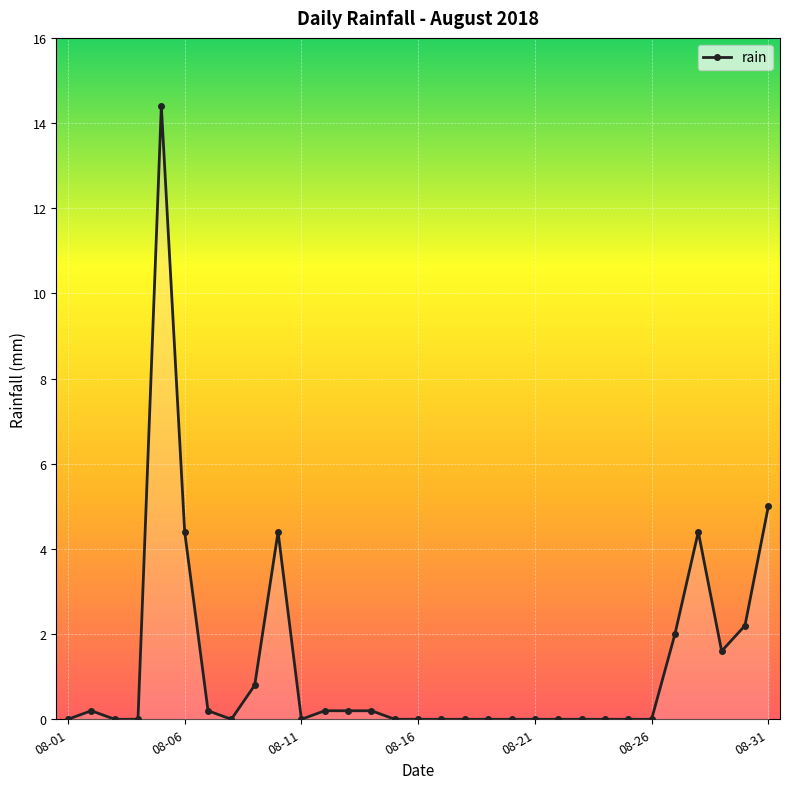

What is the value of the 10th point from the left?

4.4